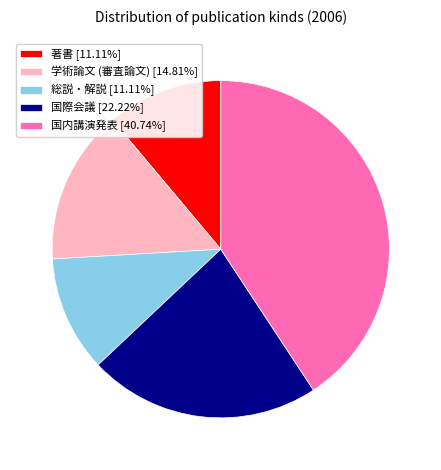

Which slice is the largest?

国内講演発表